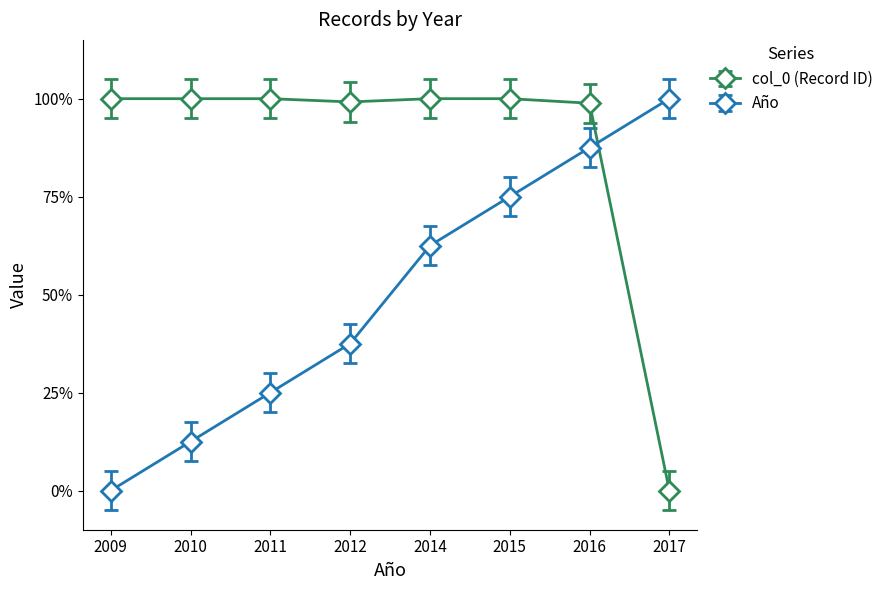

Reading left to right, what are all the values shown in this chart?

col_0 (Record ID): 1.0	1.0	1.0	1.0	1.0	1.0	1.0	0.0
Año: 0.0	0.1	0.2	0.4	0.6	0.8	0.9	1.0